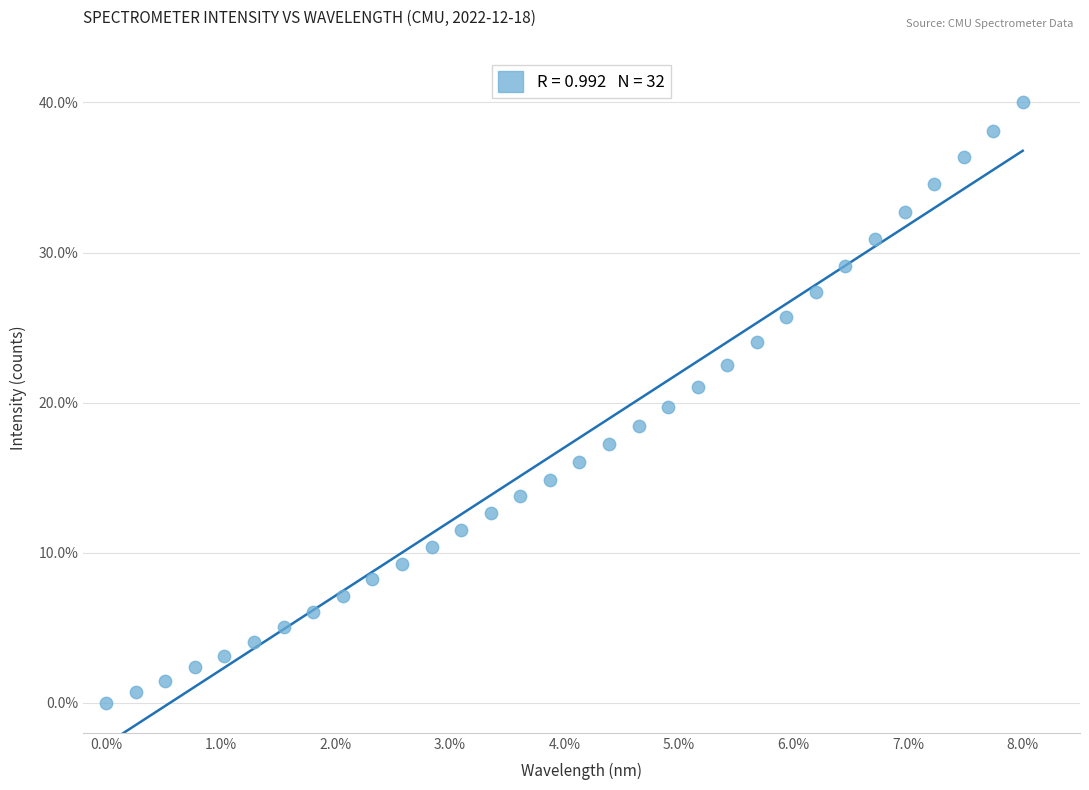

What is the range of X values (max minus min)?

8.0